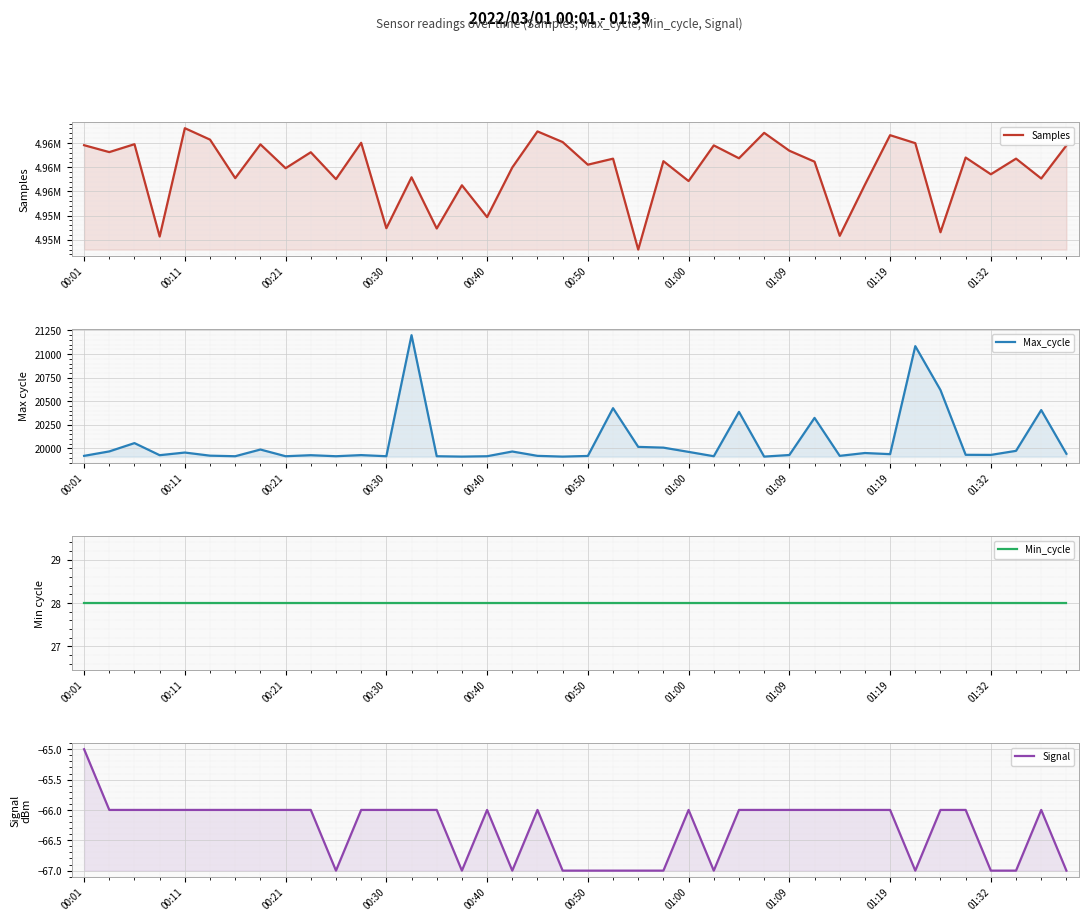

What position from the left is 18?

19